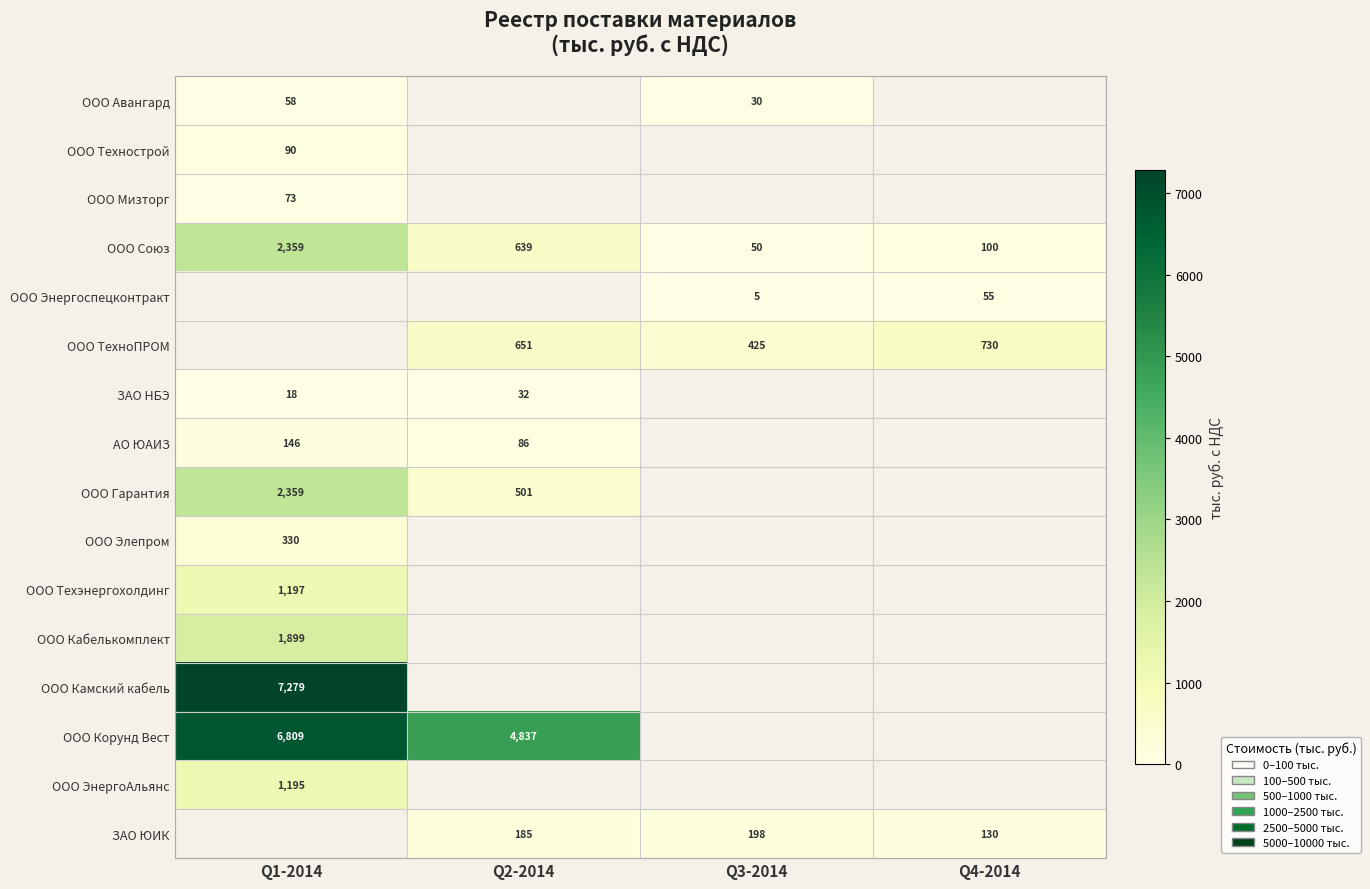

Is the value of ЗАО ЮИК at Q4-2014 greater than the value of ООО Элепром at Q1-2014?

No